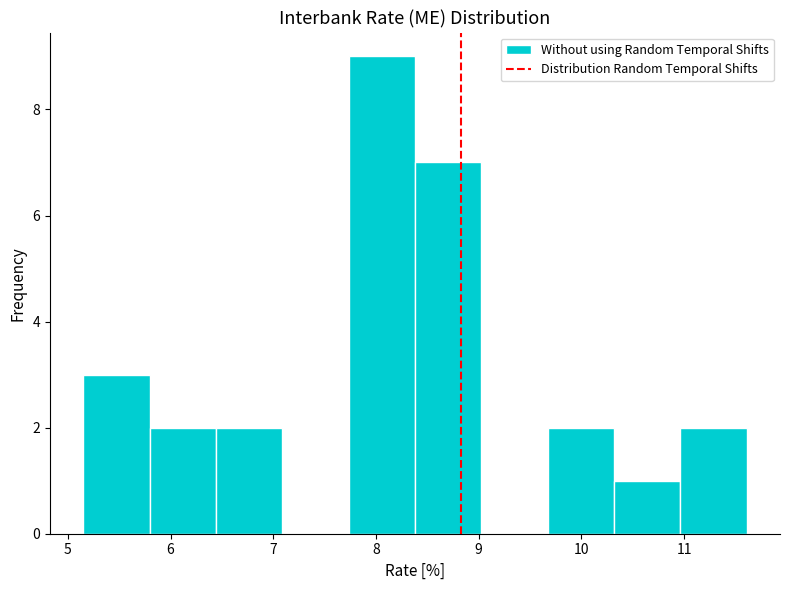

Reading left to right, transcribe this chart: for each bar, give the range it covers on the x-axis and its height. Neither the bar edges nor the heights are printed on the chart, so give them approximately, as read against the axes.

5.2 to 5.8: 3
5.8 to 6.4: 2
6.4 to 7.1: 2
7.1 to 7.7: 0
7.7 to 8.4: 9
8.4 to 9.0: 7
9.0 to 9.7: 0
9.7 to 10.3: 2
10.3 to 11.0: 1
11.0 to 11.6: 2